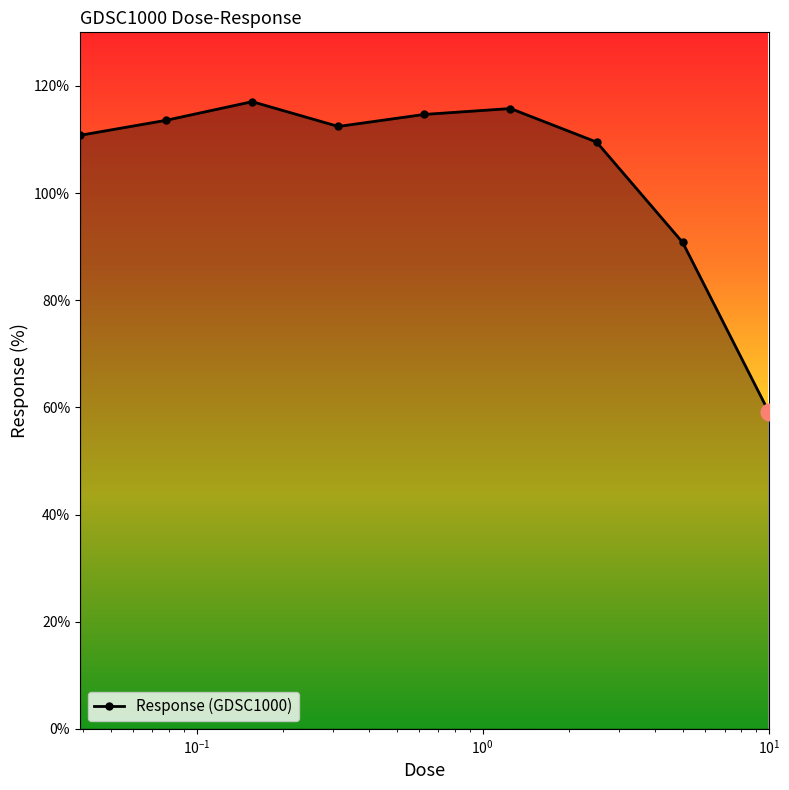

What is the value of the 7th point from the left?

109.5